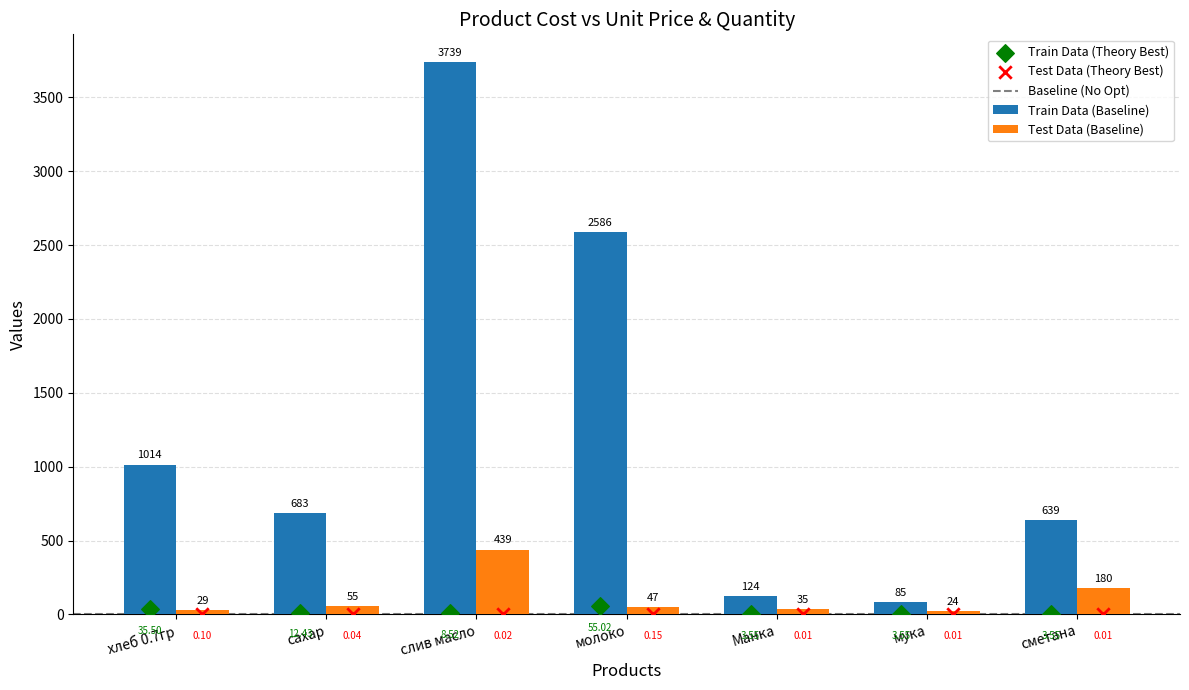

Which series has the widest spread of Y values?

Train Data (Baseline)